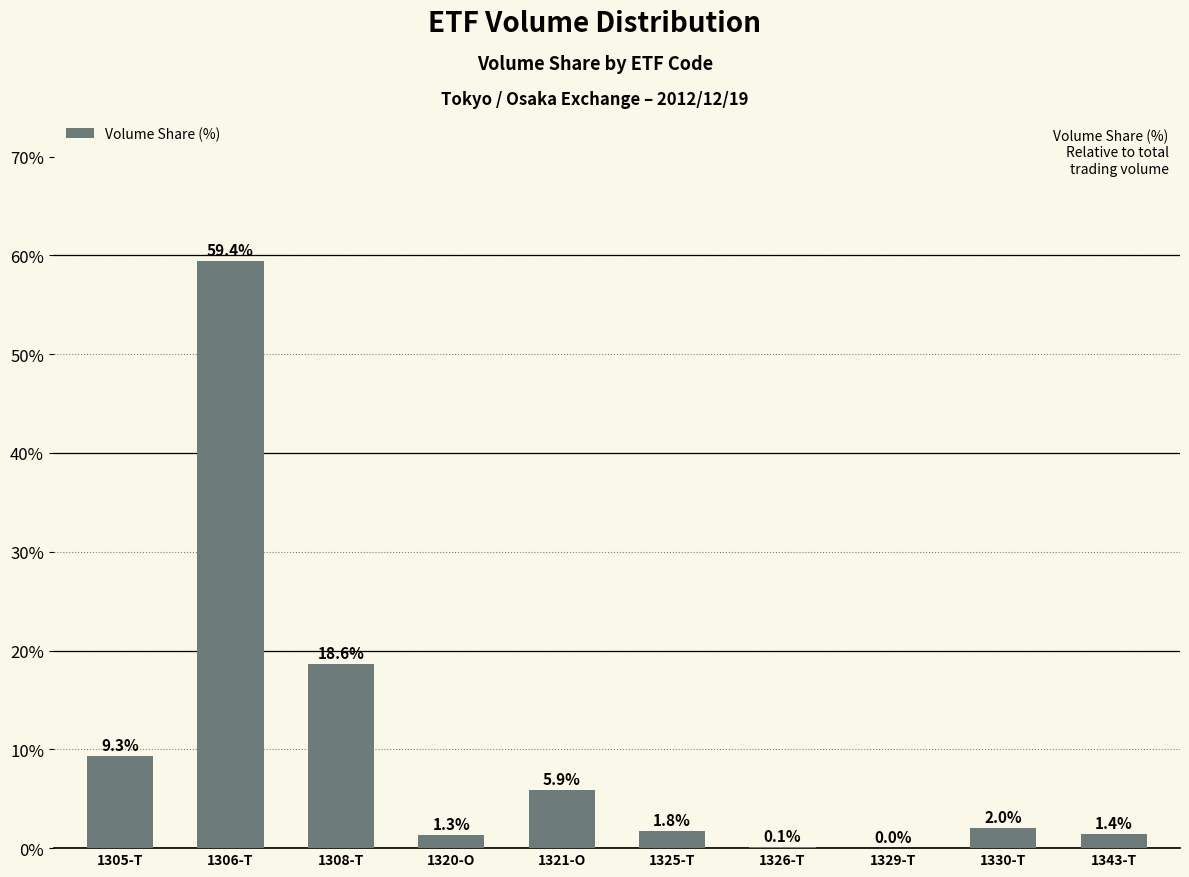

At which label is the value closest to 29?

1308-T